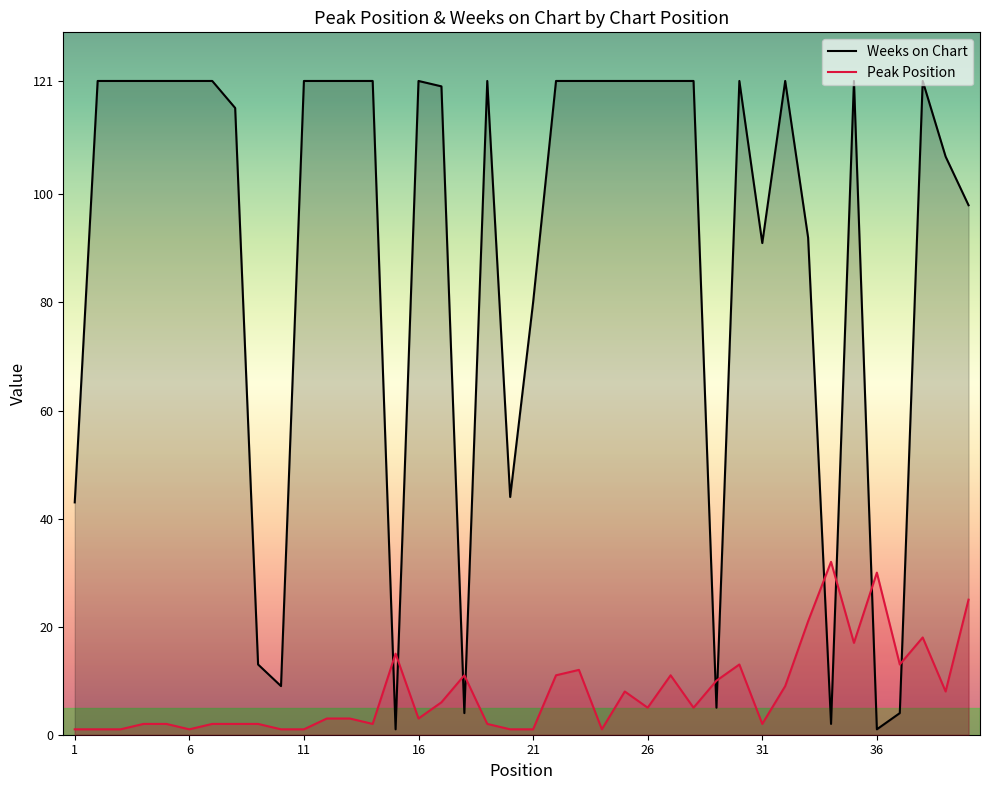

Rank the series by their average value, from lowest to highest.

Peak Position, Weeks on Chart